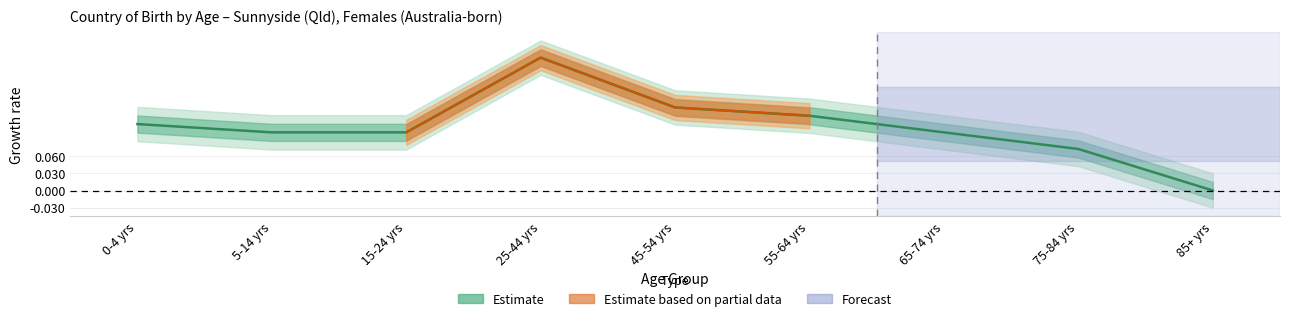

The value at 5-14 yrs is 0.1. True or false?

True